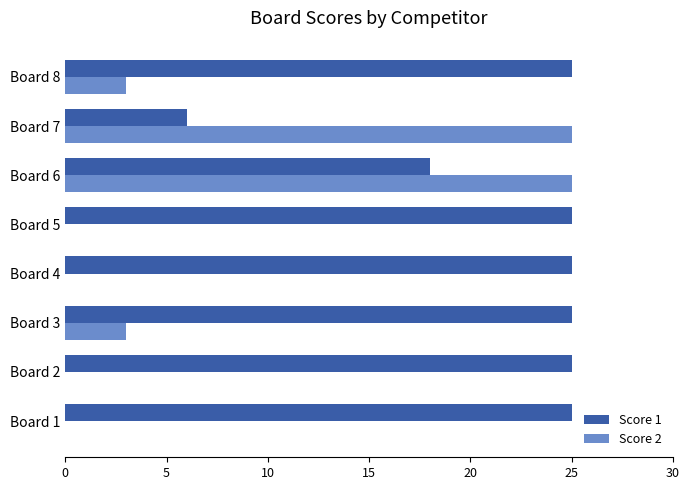

At which category is the sum across all series the highest?

Board 6